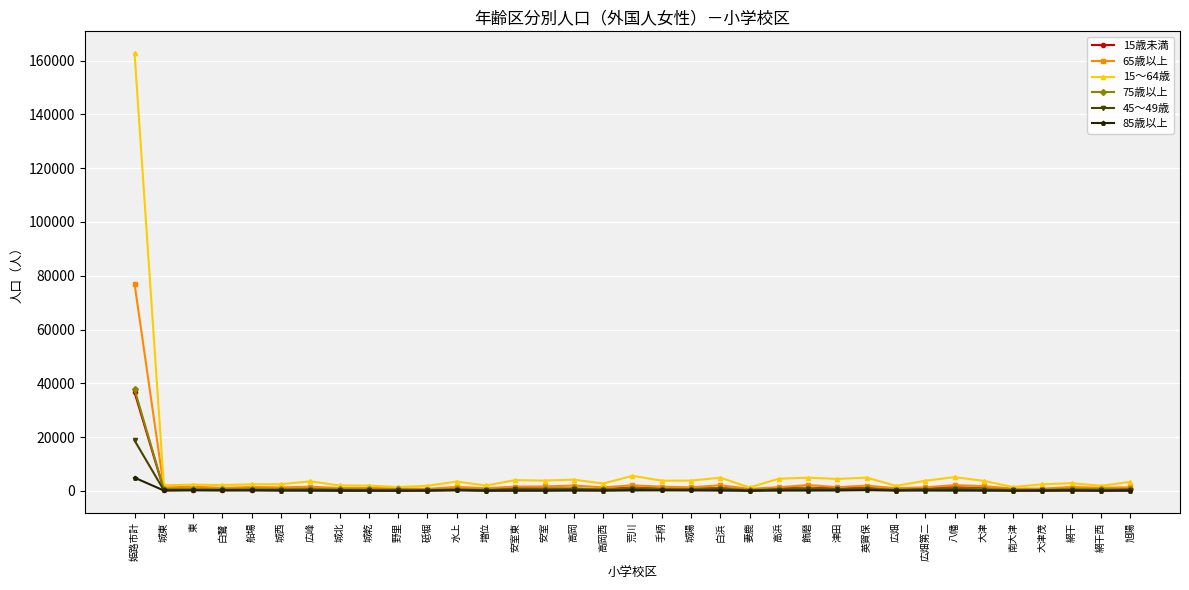

At which label does 45～49歳 first exceed 375?

姫路市計